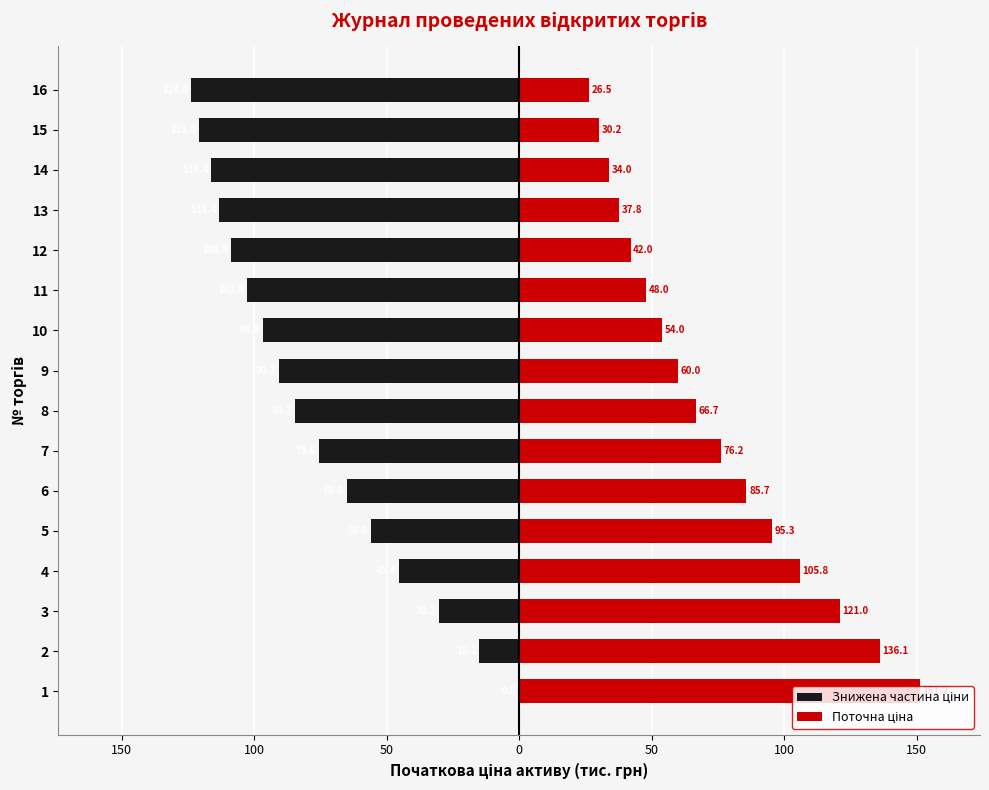

What is the value of the Знижена частина ціни bar at the 12th from the left?

-108.9